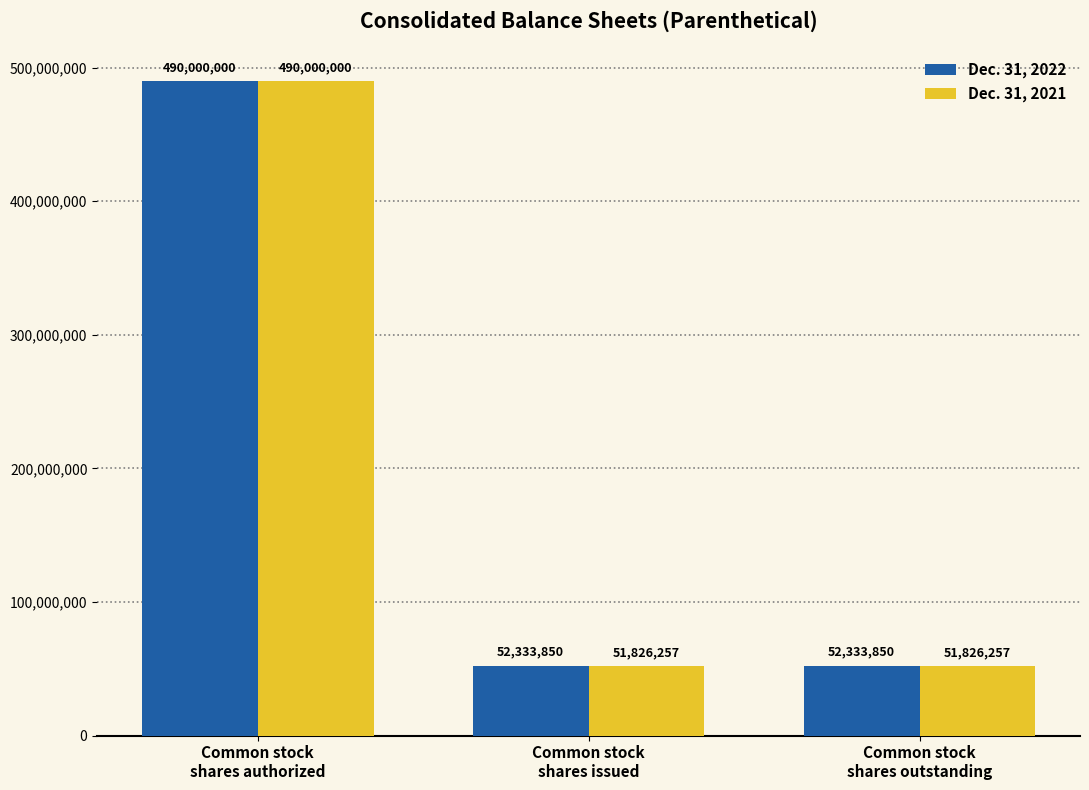

What is the difference between the highest and lowest values at Common stock
shares issued?

507593